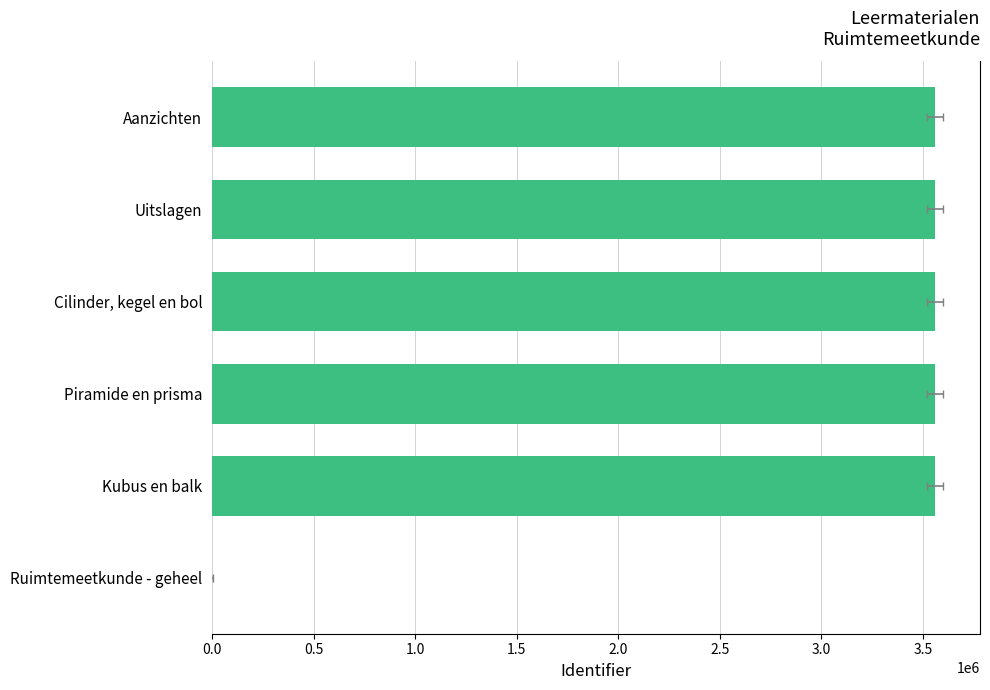

Does the chart contain stacked bars?

No